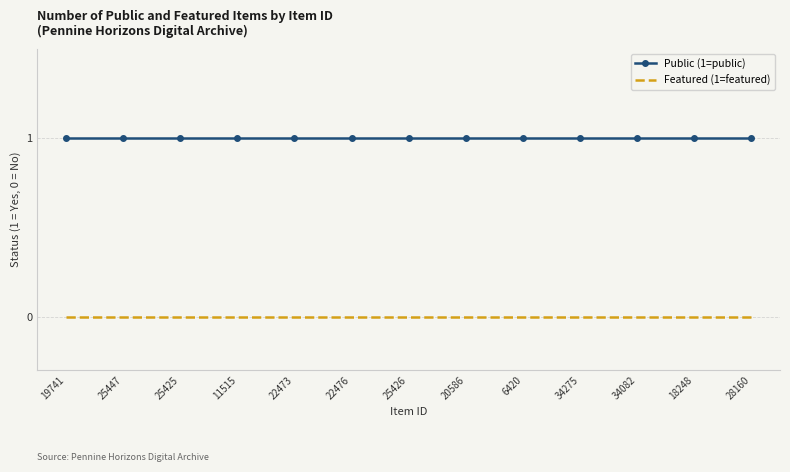

How many series are shown in this chart?

2